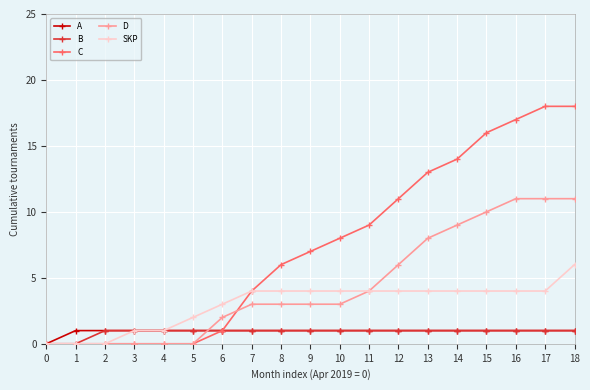

At which category is the sum across all series the highest?

18